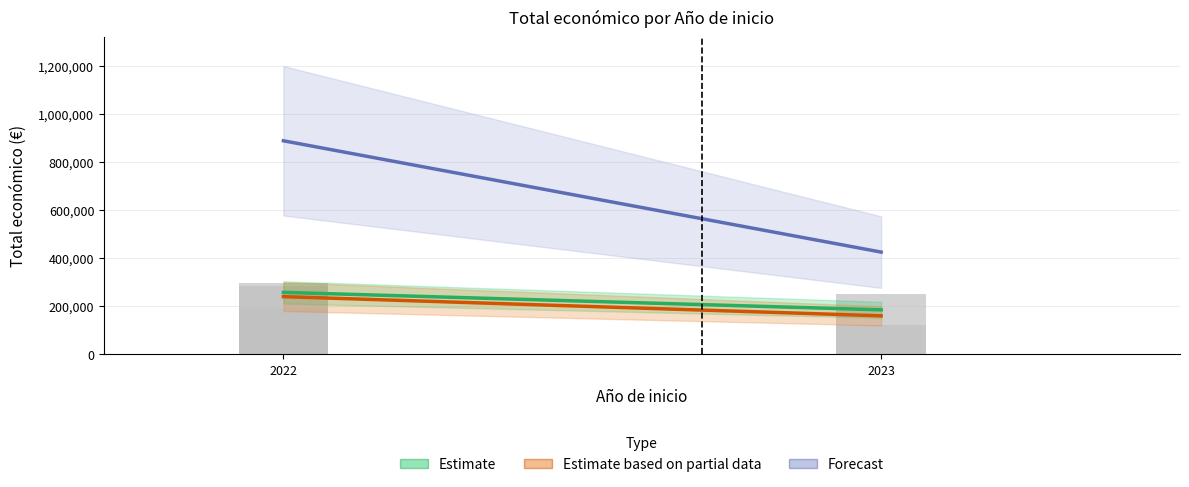

What is the minimum value shown in the chart?

160000.0